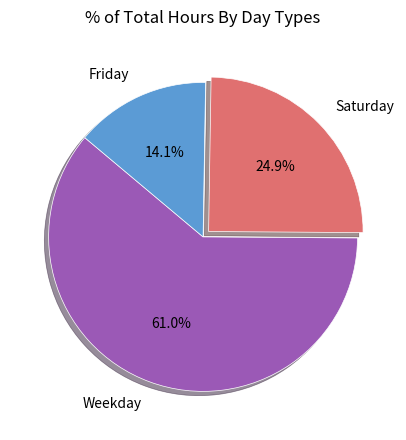

Which has a higher value, Weekday or Friday?

Weekday